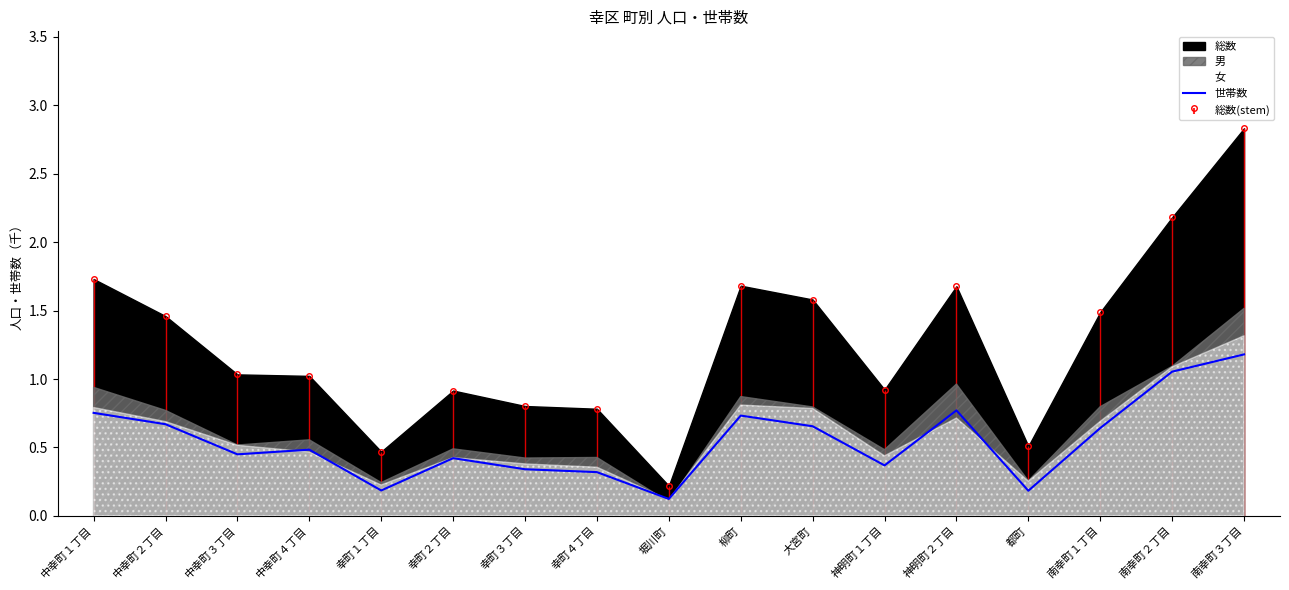

Reading left to right, what are all the values shown in this chart?

中幸町１丁目=0.8	中幸町２丁目=0.7	中幸町３丁目=0.5	中幸町４丁目=0.5	幸町１丁目=0.2	幸町２丁目=0.4	幸町３丁目=0.3	幸町４丁目=0.3	堀川町=0.1	柳町=0.7	大宮町=0.7	神明町１丁目=0.4	神明町２丁目=0.8	都町=0.2	南幸町１丁目=0.6	南幸町２丁目=1.1	南幸町３丁目=1.2